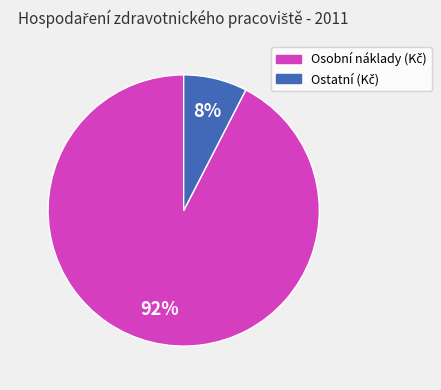

To the nearest percent, what is the average slice percentage?

50%